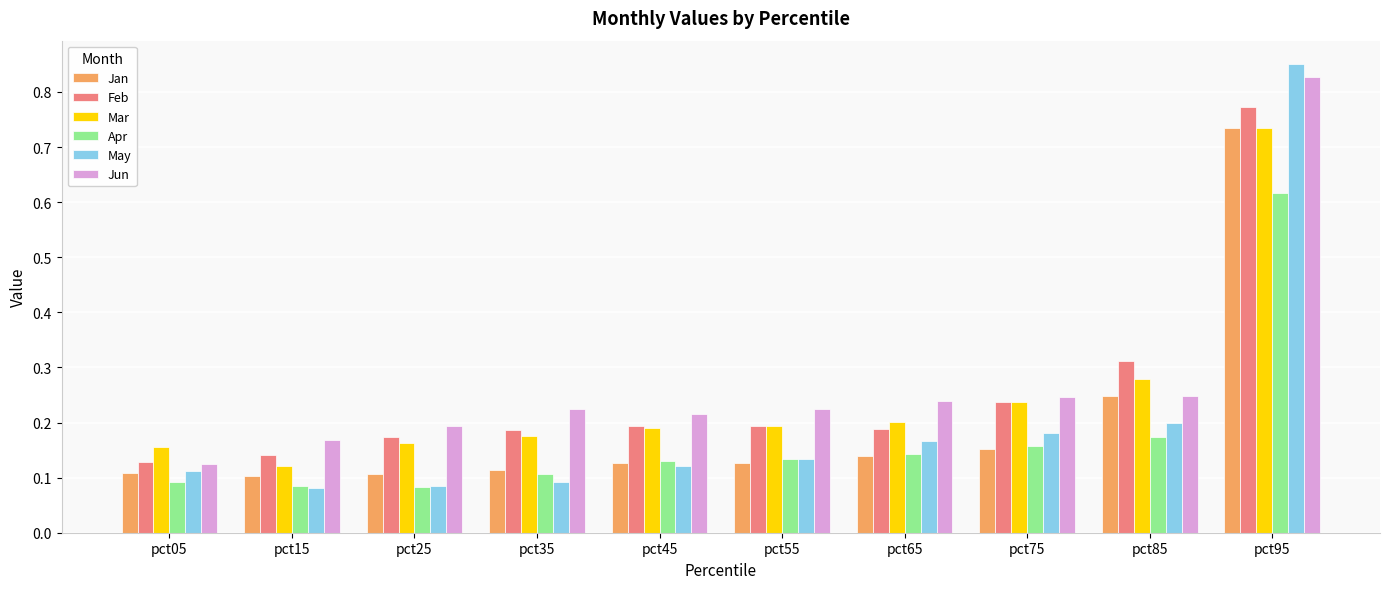

Which series has the widest spread of values?

May